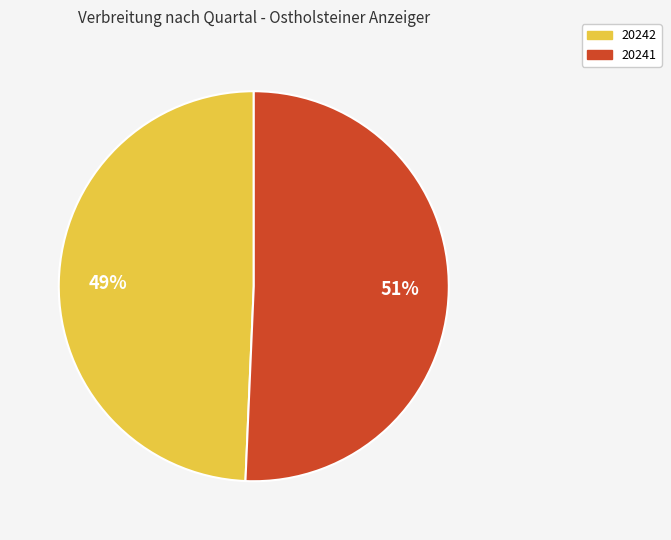

To the nearest percent, what is the combined percentage of 20242 and 20241?

100%